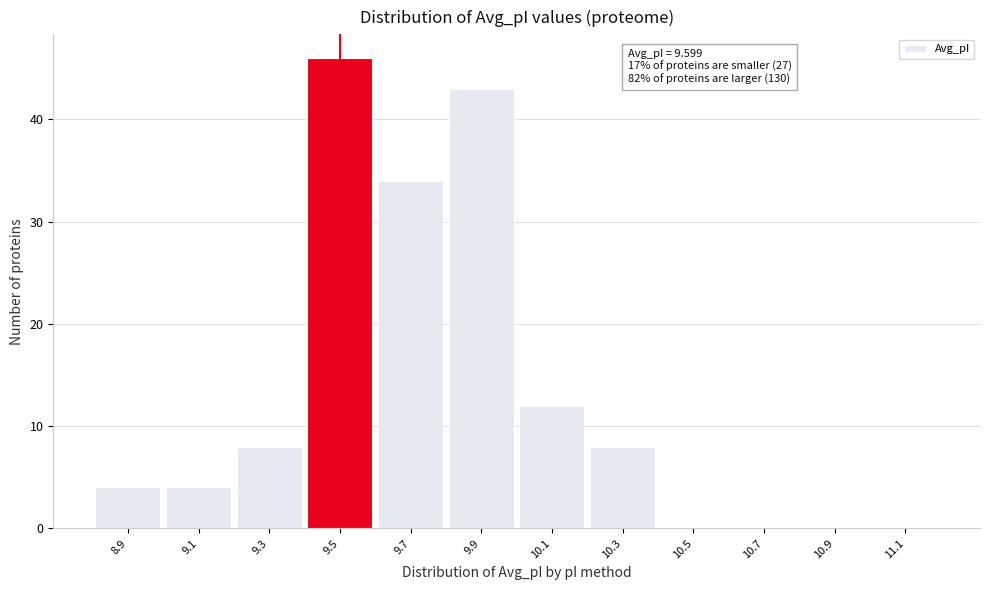

Reading left to right, transcribe all the data shown in this chart.

8.9=4	9.1=4	9.3=8	9.5=46	9.7=34	9.9=43	10.1=12	10.3=8	10.5=0	10.7=0	10.9=0	11.1=0